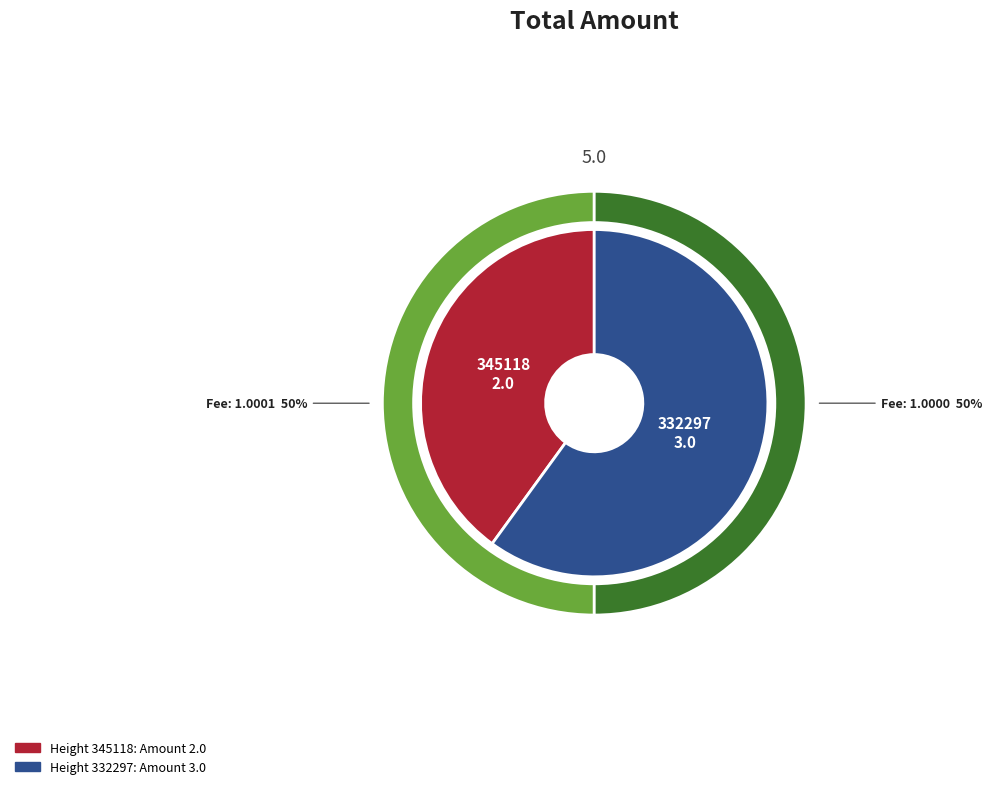

The 332297 slice represents 60% of the pie. True or false?

True